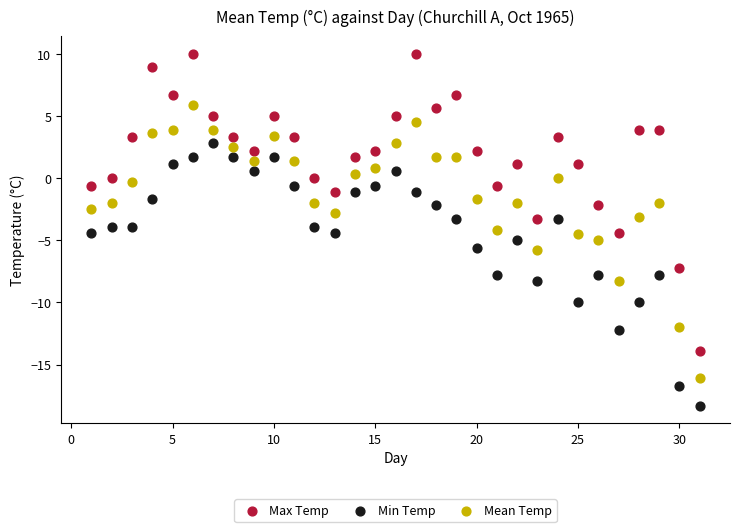

Which series has the widest spread of Y values?

Max Temp